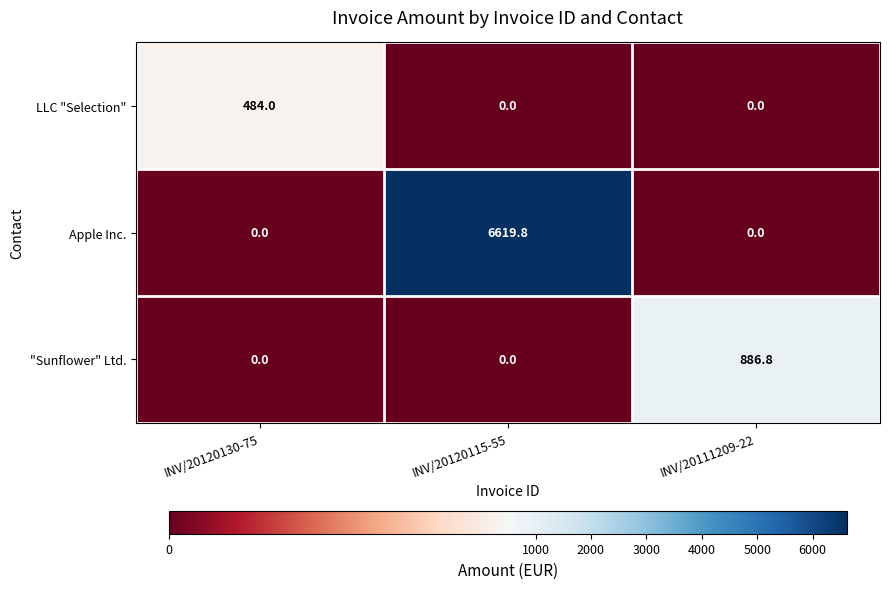

The LLC "Selection" series shows 289.7 at INV/20111209-22. True or false?

False